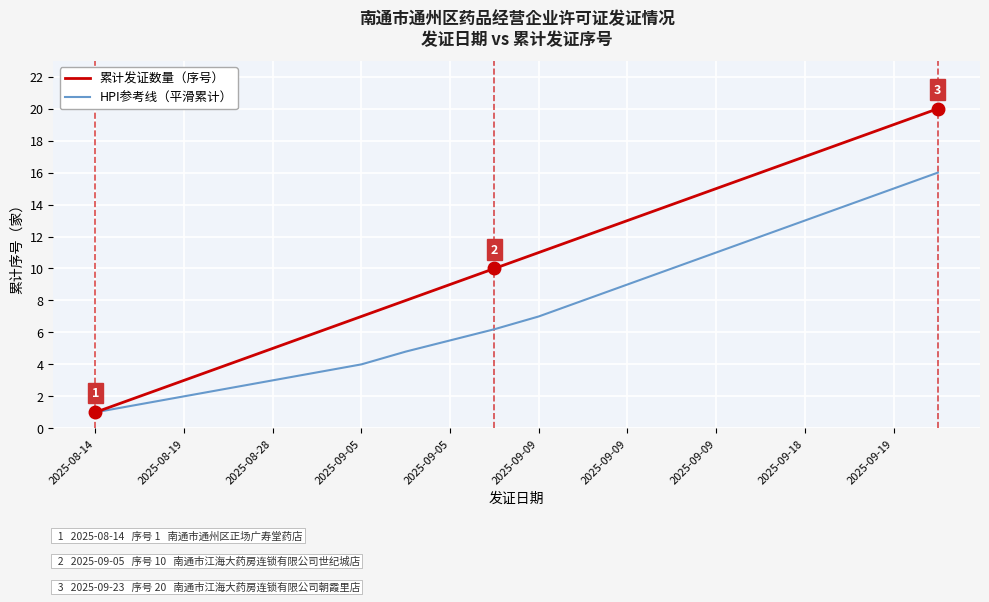

Rank the series by their maximum value, from highest to lowest.

累计发证数量（序号）, HPI参考线（平滑累计）